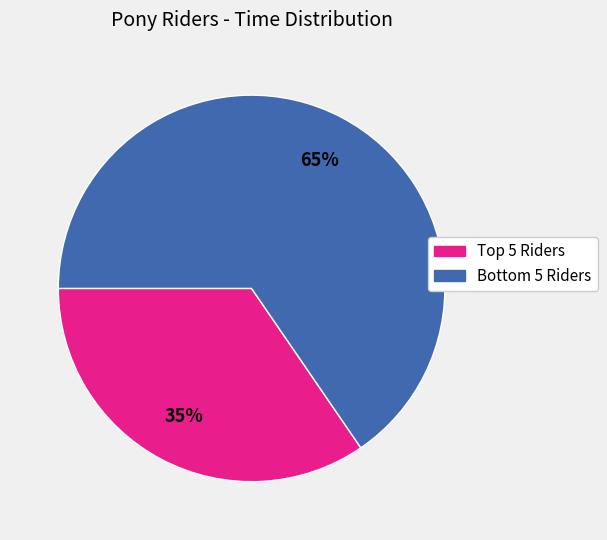

Count the number of slices in the pie.

2